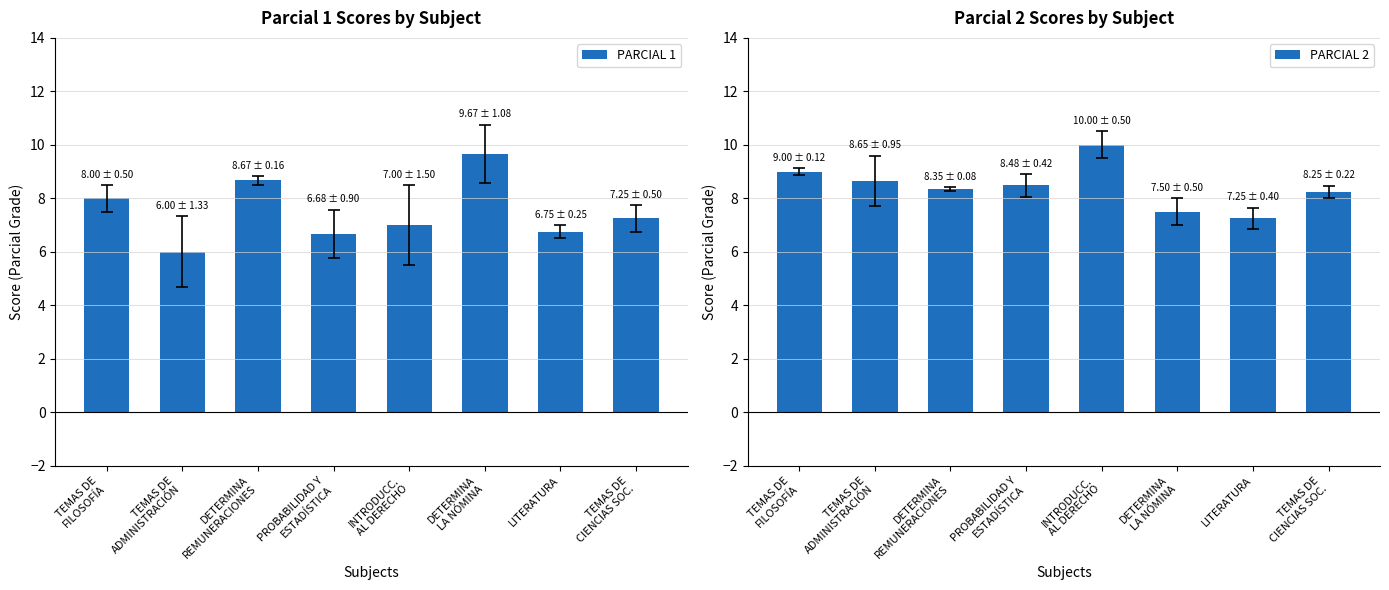

The value of PARCIAL 1 at DETERMINA
REMUNERACIONES is 8.7. True or false?

True